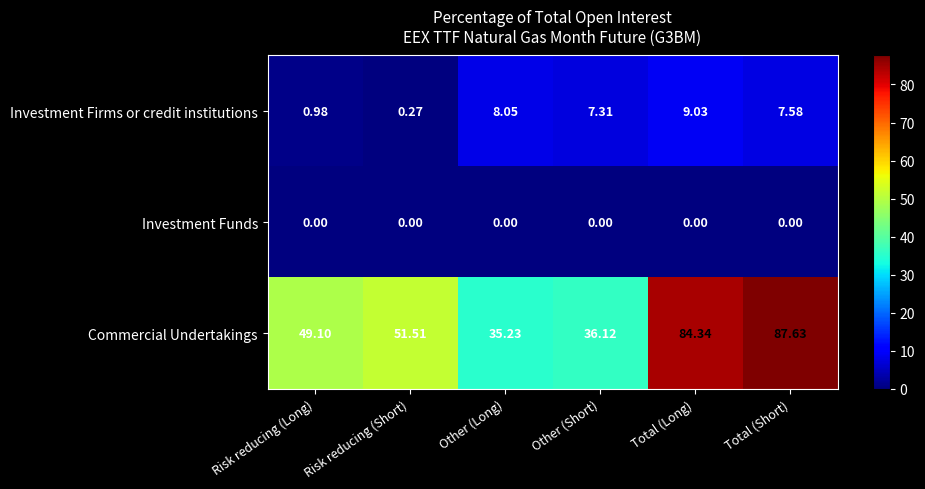

Which series has the largest total across all categories?

Commercial Undertakings